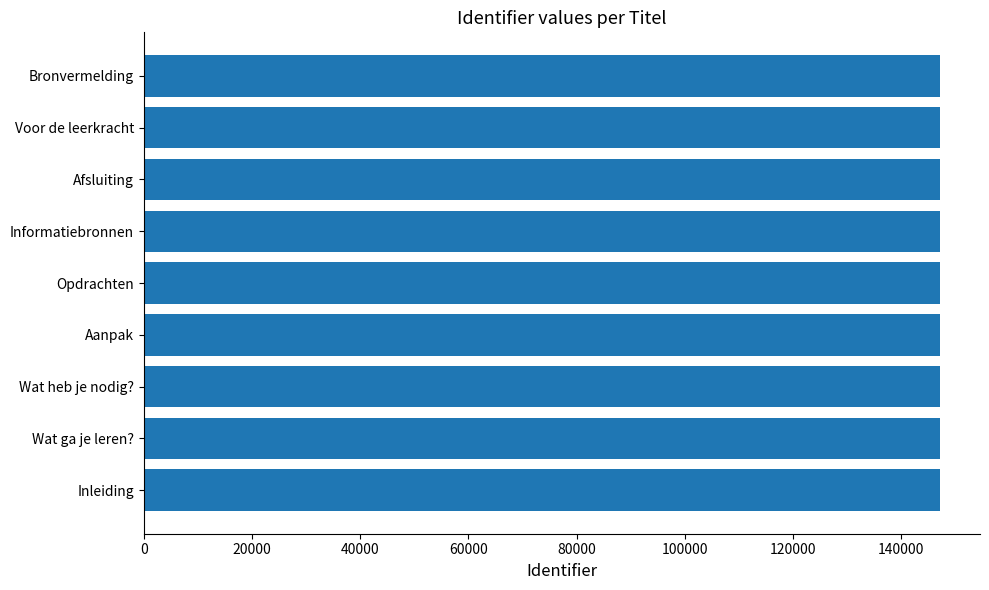

What value does the data have at Inleiding?

147210